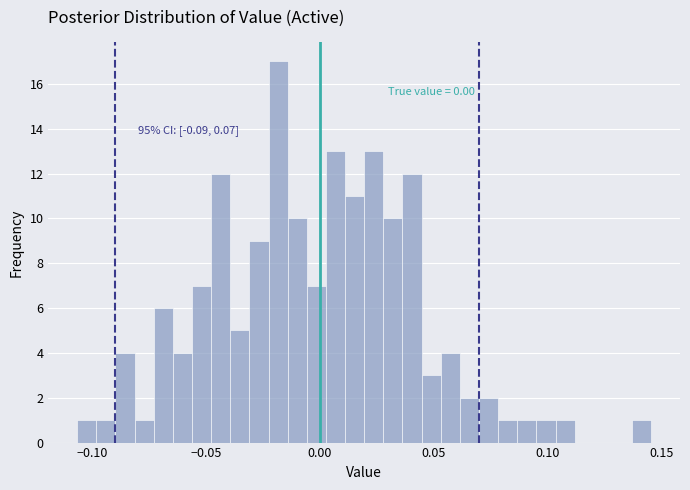

Read against the x-axis, roughly where is the centre of the tallest bar?

-0.020